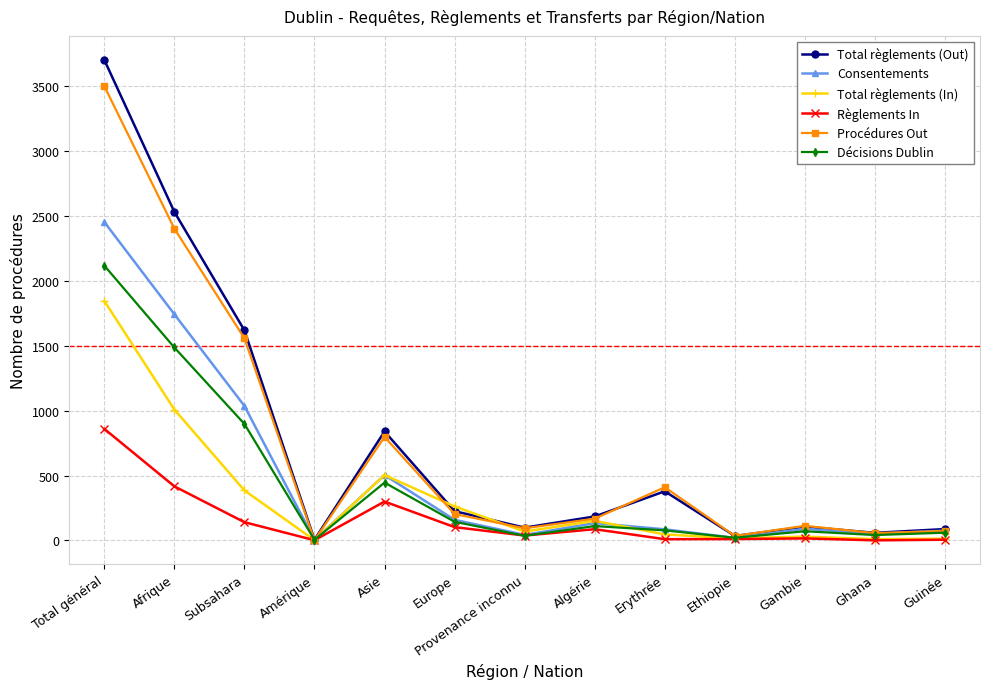

Which series has the largest range (max minus min)?

Total règlements (Out)